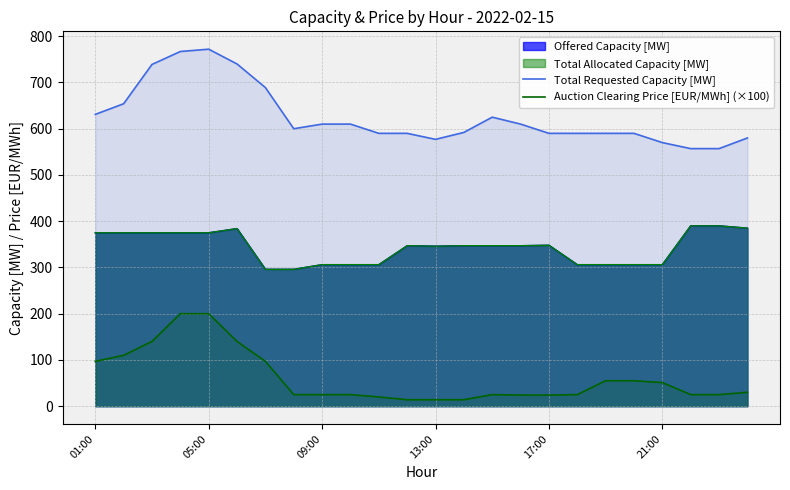

Reading left to right, list all the values displayed in this chart.

Total Requested Capacity [MW]: 631.0	654.0	739.0	767.0	772.0	740.0	689.0	600.0	610.0	610.0	590.0	590.0	577.0	592.0	625.0	610.0	590.0	590.0	590.0	590.0	570.0	557.0	557.0	580.0
Auction Clearing Price [EUR/MWh] (×100): 97.0	110.0	140.0	200.0	200.0	140.0	97.0	25.0	25.0	25.0	20.0	14.0	14.0	14.0	25.0	24.0	24.0	25.0	55.0	55.0	51.0	25.0	25.0	30.0